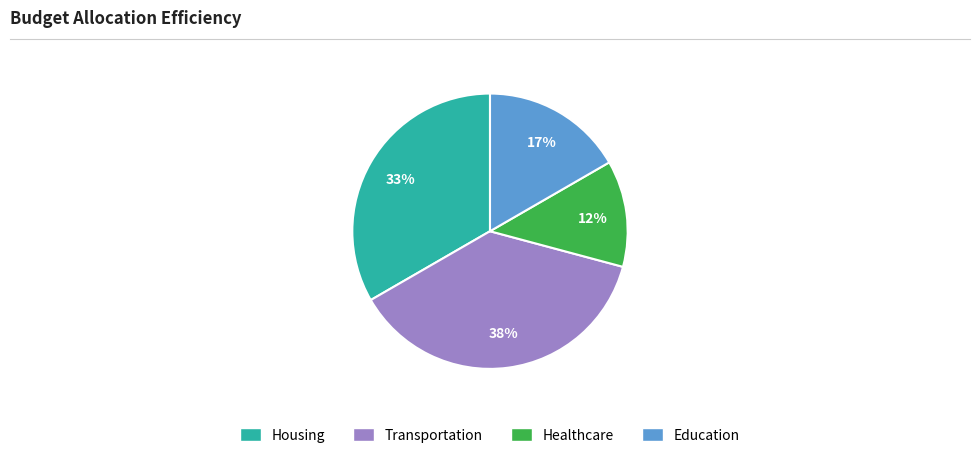

To the nearest percent, what is the average slice percentage?

25%